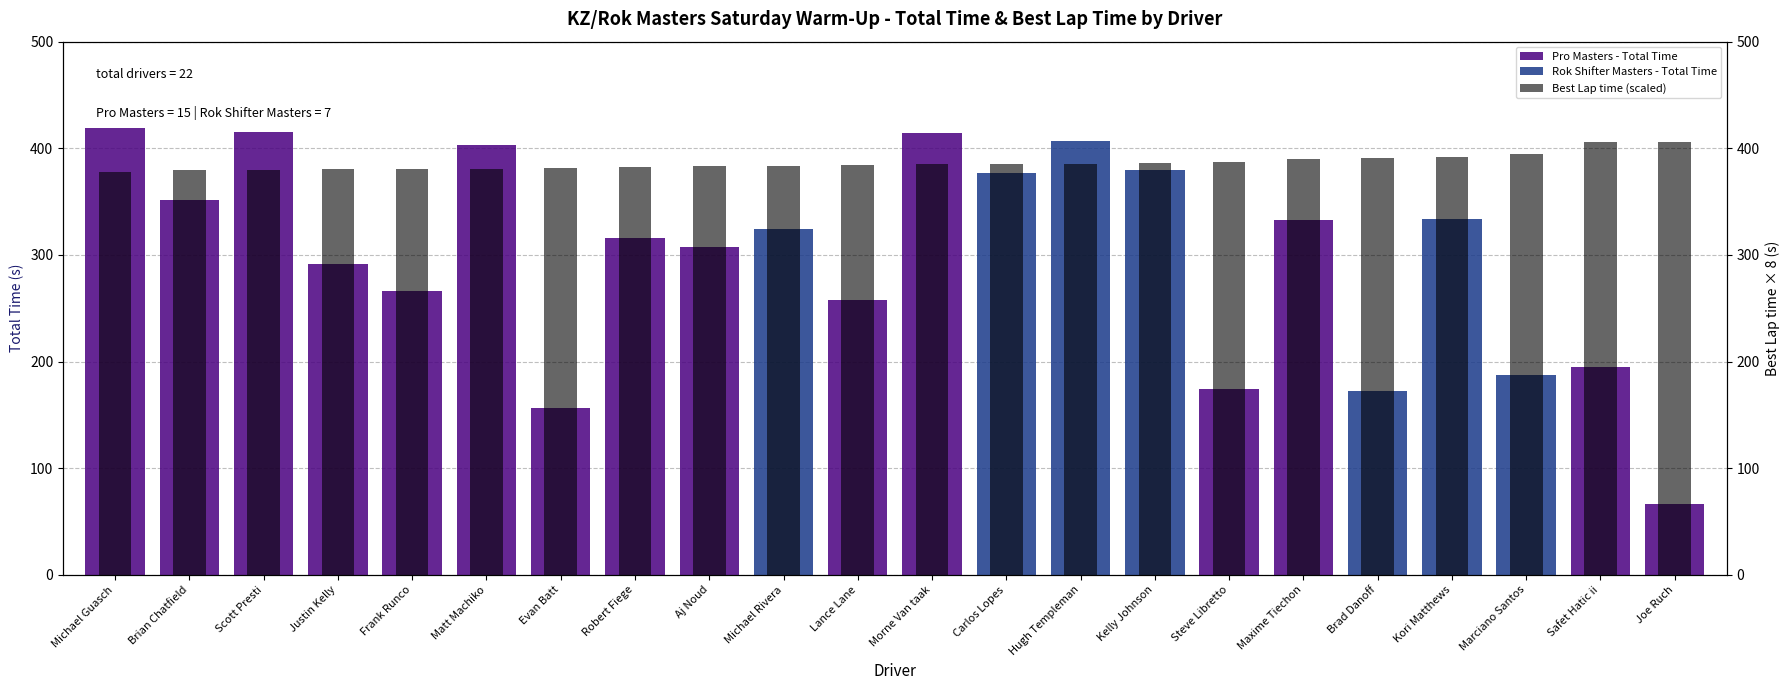

At which category is the sum across all series the highest?

Morne Van taak